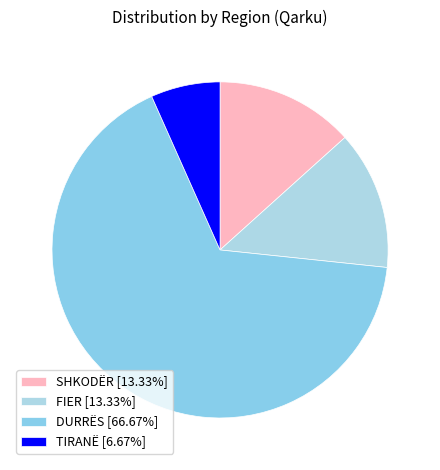

How many segments does this pie chart have?

4